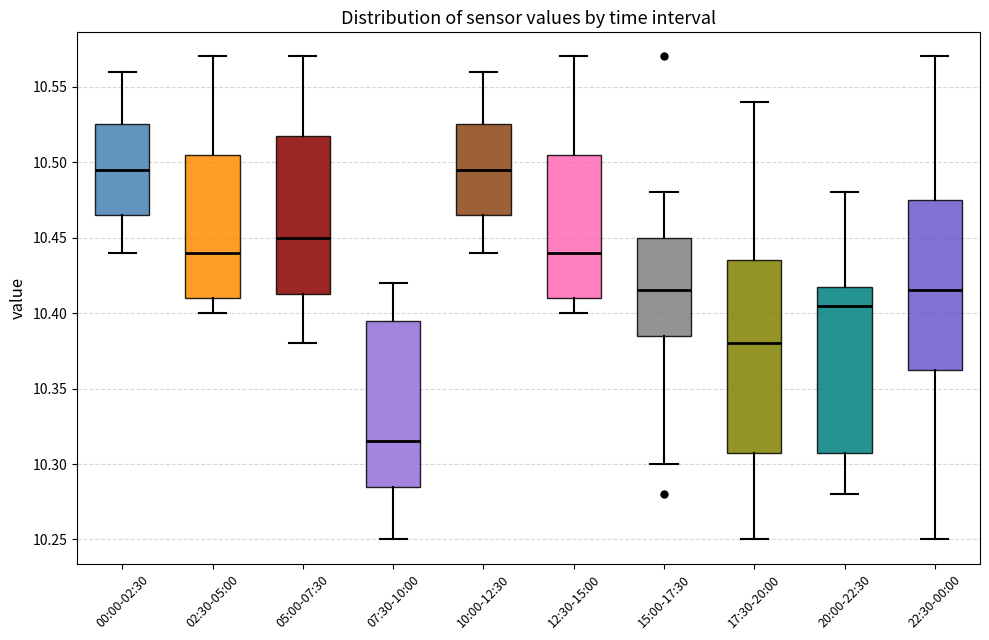

Reading left to right, read every box against the y-axis: the position of its median line, the range the box covers, and the ends of its whiskers. The values are not printed on the chart, so give them approximately, as read against the axis.

00:00-02:30: median 10.495, box 10.465 to 10.525, whiskers 10.440 to 10.560
02:30-05:00: median 10.440, box 10.410 to 10.505, whiskers 10.400 to 10.570
05:00-07:30: median 10.450, box 10.415 to 10.520, whiskers 10.380 to 10.570
07:30-10:00: median 10.315, box 10.285 to 10.395, whiskers 10.250 to 10.420
10:00-12:30: median 10.495, box 10.465 to 10.525, whiskers 10.440 to 10.560
12:30-15:00: median 10.440, box 10.410 to 10.505, whiskers 10.400 to 10.570
15:00-17:30: median 10.415, box 10.385 to 10.450, whiskers 10.300 to 10.480
17:30-20:00: median 10.380, box 10.310 to 10.435, whiskers 10.250 to 10.540
20:00-22:30: median 10.405, box 10.310 to 10.420, whiskers 10.280 to 10.480
22:30-00:00: median 10.415, box 10.365 to 10.475, whiskers 10.250 to 10.570